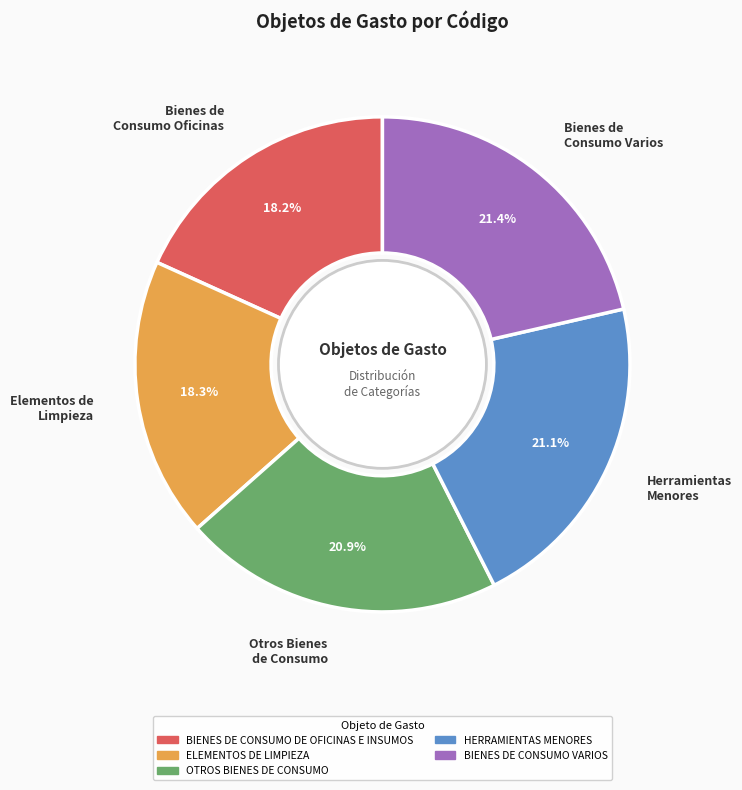

Is Otros Bienes de Consumo the majority of the pie?

No